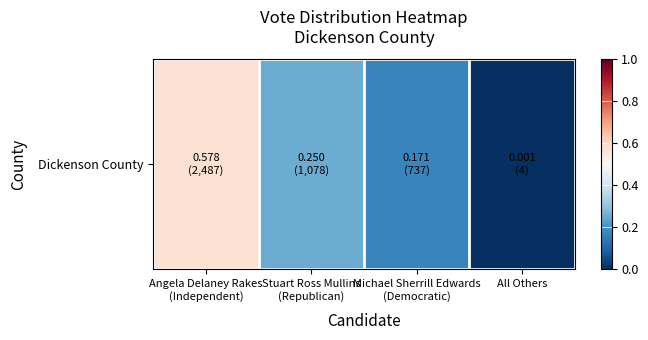

Between Michael Sherrill Edwards
(Democratic) and Stuart Ross Mullins
(Republican), which is larger?

Stuart Ross Mullins
(Republican)